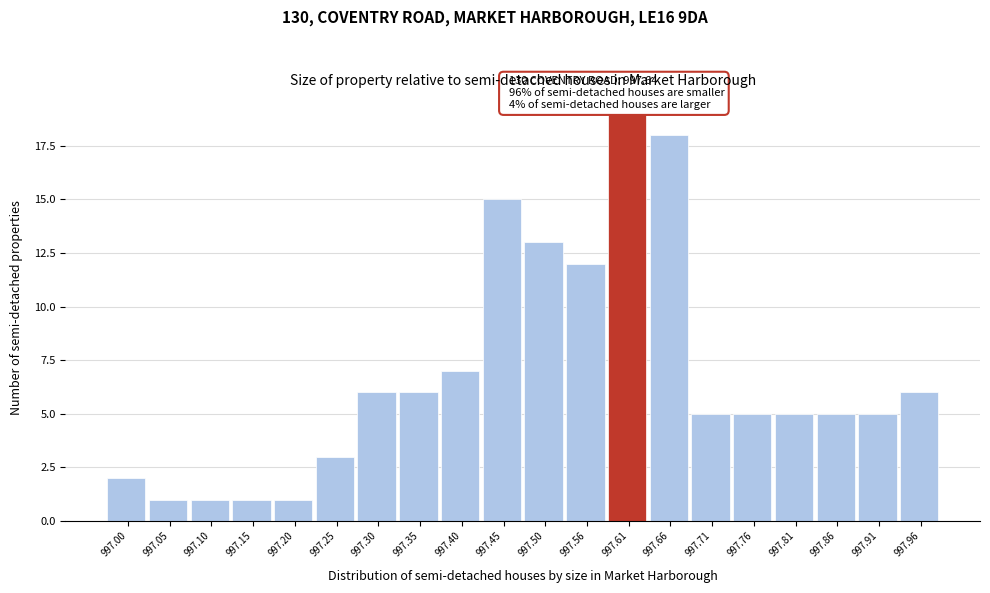

Reading left to right, list all the values displayed in this chart.

997.00=2	997.05=1	997.10=1	997.15=1	997.20=1	997.25=3	997.30=6	997.35=6	997.40=7	997.45=15	997.50=13	997.56=12	997.61=19	997.66=18	997.71=5	997.76=5	997.81=5	997.86=5	997.91=5	997.96=6